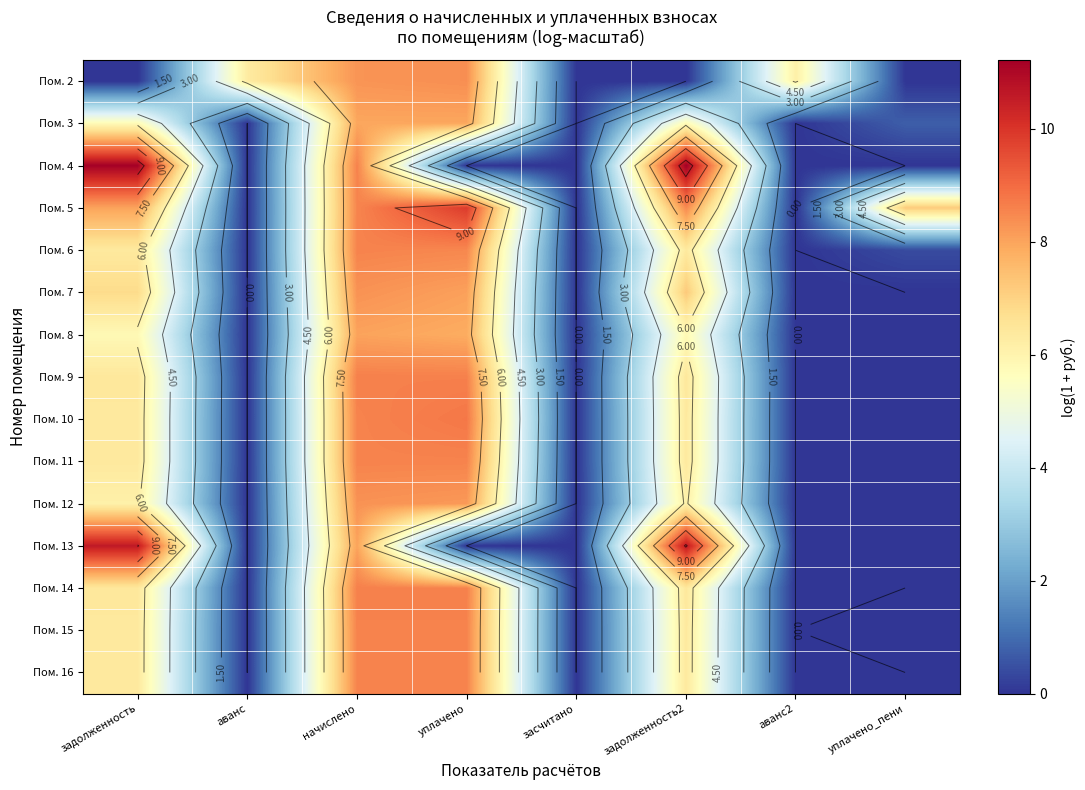

At уплачено_пени, list the series in order from largest to smallest.

Пом. 5, Пом. 3, Пом. 6, Пом. 15, Пом. 2, Пом. 4, Пом. 7, Пом. 8, Пом. 9, Пом. 10, Пом. 11, Пом. 12, Пом. 13, Пом. 14, Пом. 16